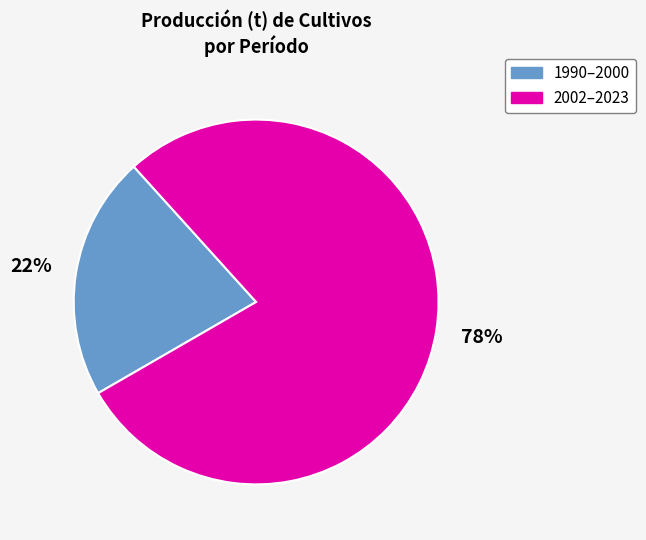

To the nearest percent, what percentage of the pie is 1990–2000?

22%